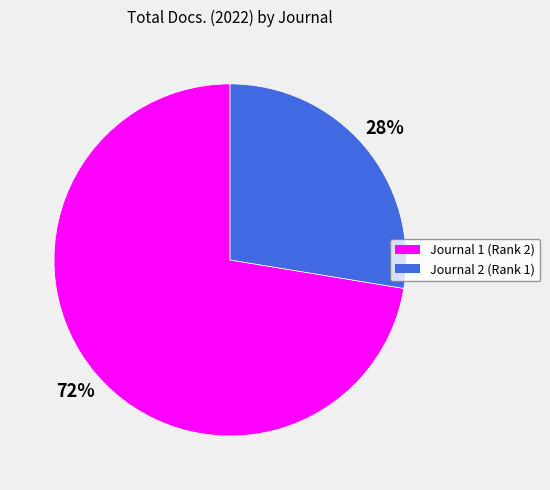

To the nearest percent, what is the average slice percentage?

50%